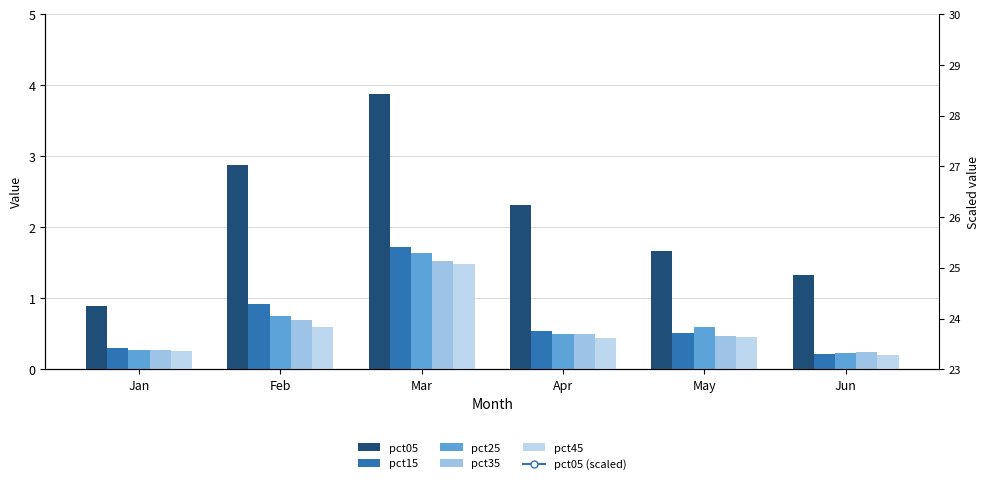

The pct45 series shows 0.1 at Jun. True or false?

False